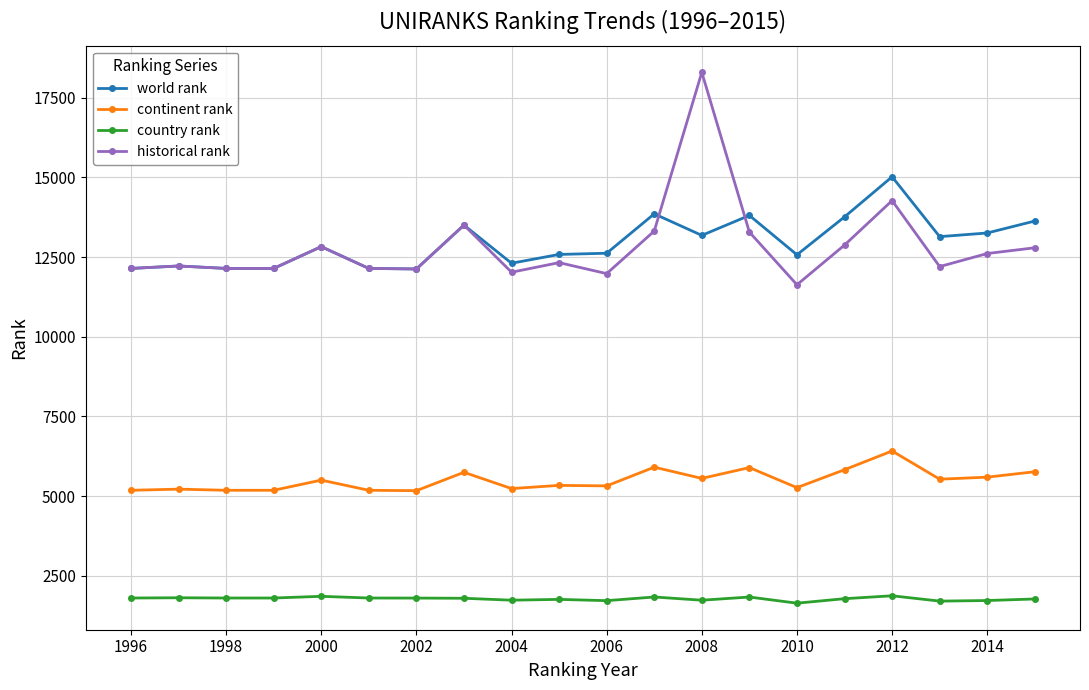

True or false: world rank has more than 2 points higher than both neighbors.

True